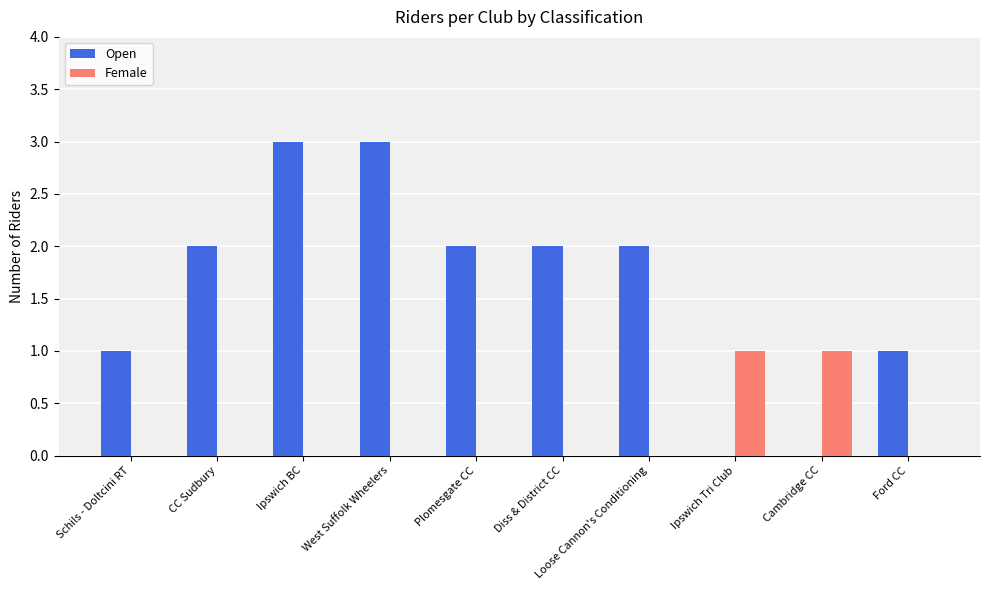

Reading left to right, list all the values displayed in this chart.

Open: Schils - Doltcini RT=1	CC Sudbury=2	Ipswich BC=3	West Suffolk Wheelers=3	Plomesgate CC=2	Diss & District CC=2	Loose Cannon's Conditioning=2	Ipswich Tri Club=0	Cambridge CC=0	Ford CC=1
Female: Schils - Doltcini RT=0	CC Sudbury=0	Ipswich BC=0	West Suffolk Wheelers=0	Plomesgate CC=0	Diss & District CC=0	Loose Cannon's Conditioning=0	Ipswich Tri Club=1	Cambridge CC=1	Ford CC=0